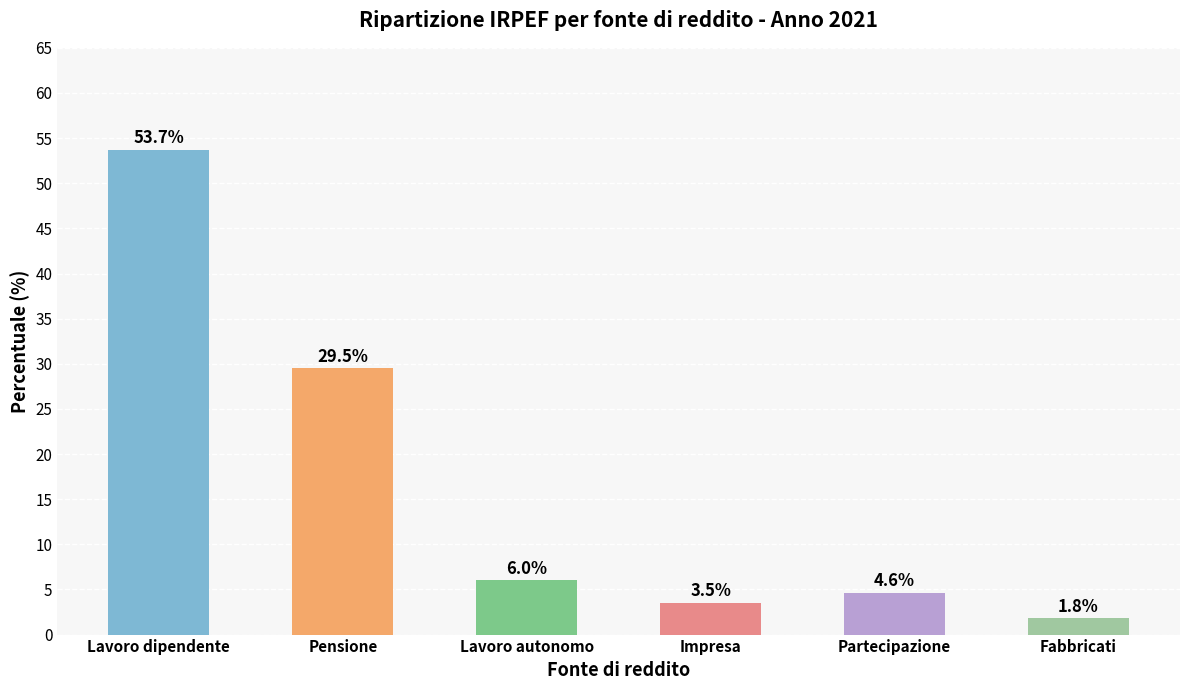

The chart shows a value of 53.7 at Lavoro dipendente. True or false?

True